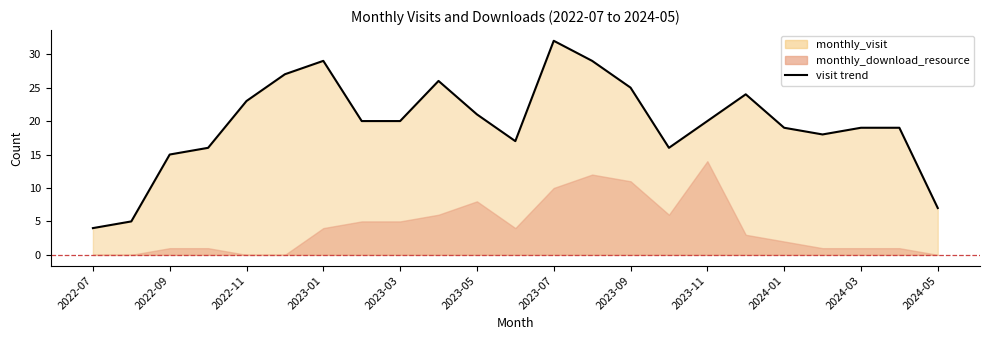

Is it true that the value at 2023-05 is 9?

False